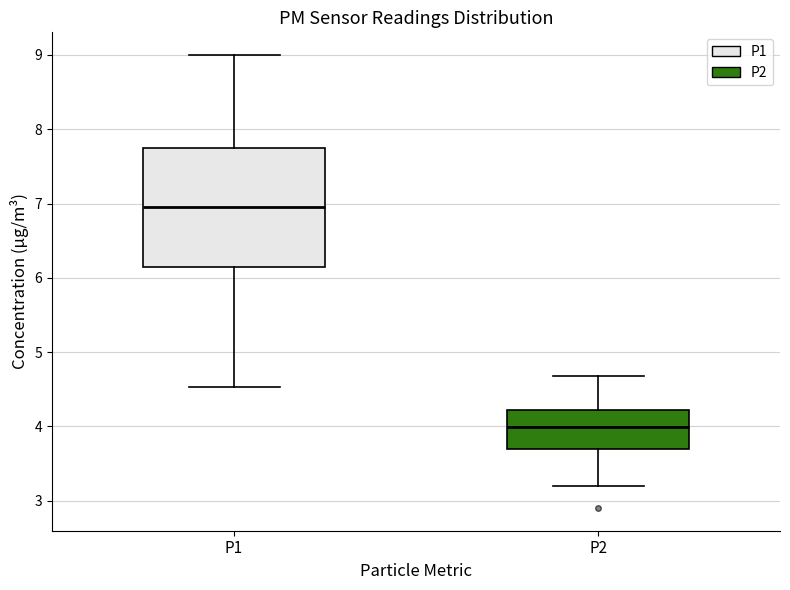

Where does the median line of the box for P2 sit on the y-axis? The values are not printed on the chart, so give them approximately, as read against the axis.

4.0